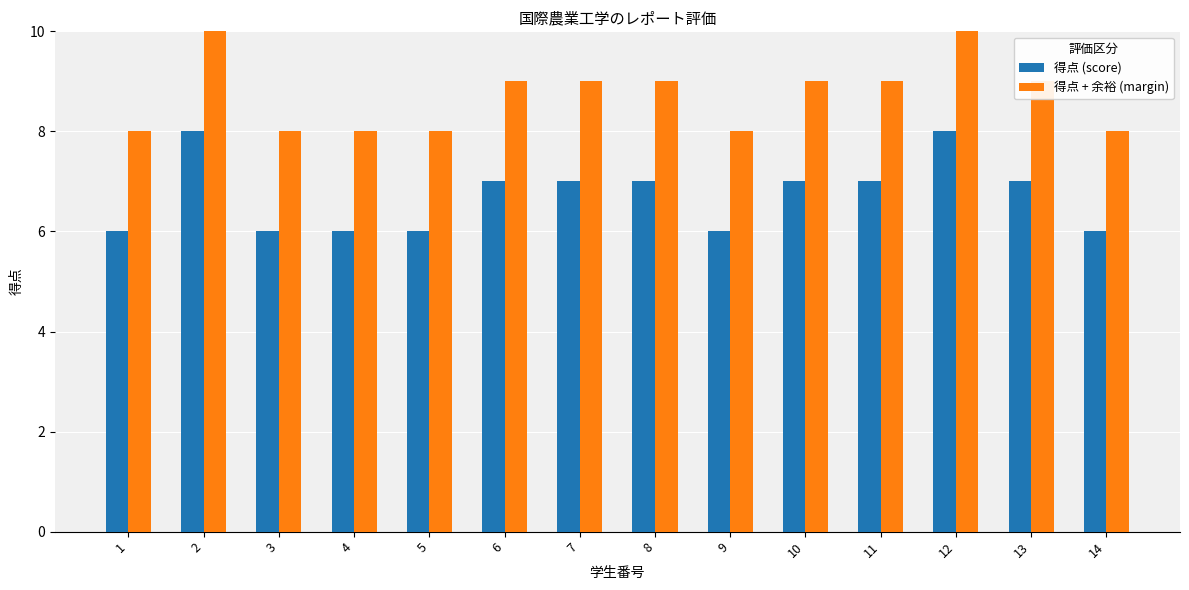

What is the average value of the 得点 + 余裕 (margin) series?

9